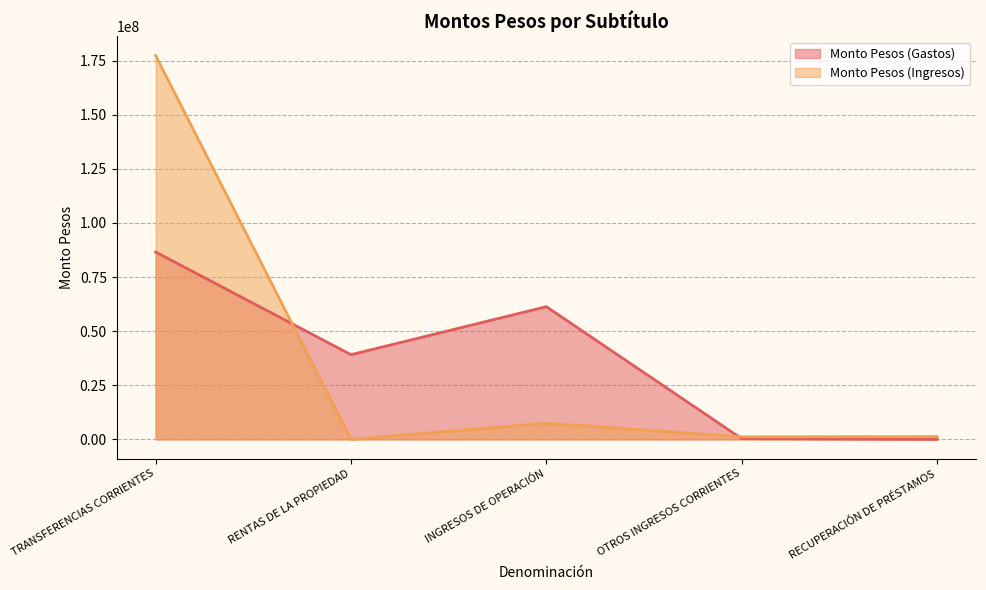

Reading right to left, list all the values displayed in this chart.

Monto Pesos (Gastos): RECUPERACIÓN DE PRÉSTAMOS=17865	OTROS INGRESOS CORRIENTES=325635	INGRESOS DE OPERACIÓN=61327275	RENTAS DE LA PROPIEDAD=39140396	TRANSFERENCIAS CORRIENTES=86580603
Monto Pesos (Ingresos): RECUPERACIÓN DE PRÉSTAMOS=1296098	OTROS INGRESOS CORRIENTES=1192637	INGRESOS DE OPERACIÓN=7481630	RENTAS DE LA PROPIEDAD=10094	TRANSFERENCIAS CORRIENTES=177393598